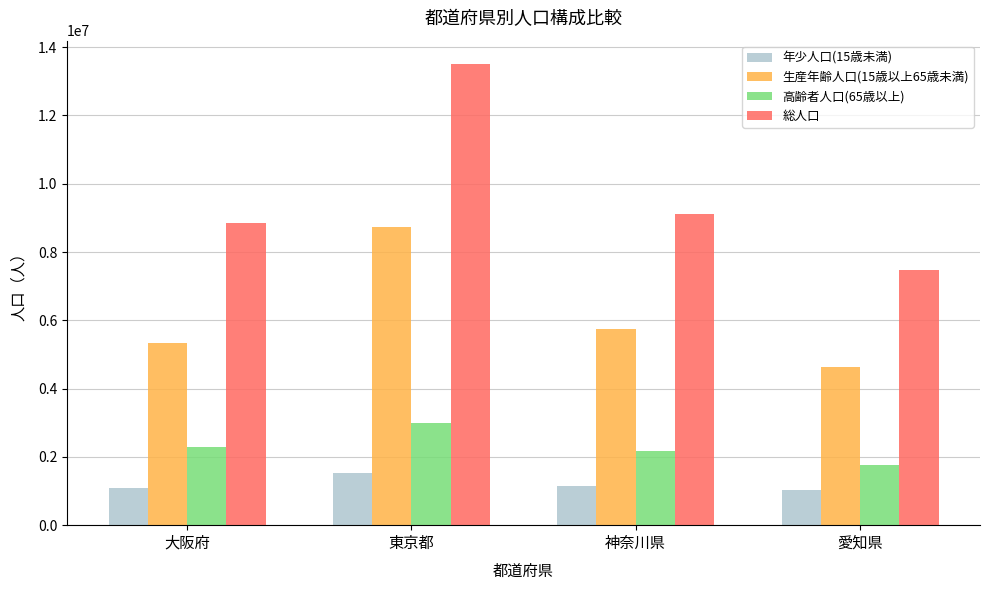

Read the 生産年齢人口(15歳以上65歳未満) value at 愛知県.

4618657